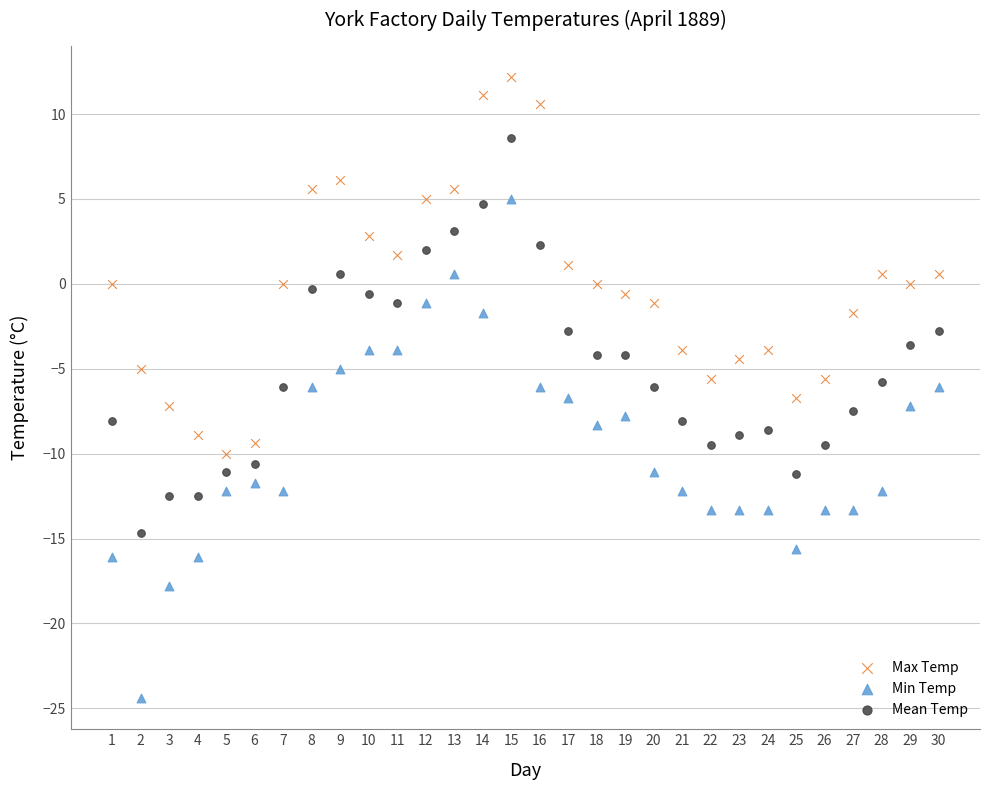

Across all data points, what is the range of X values (max minus min)?

29.0